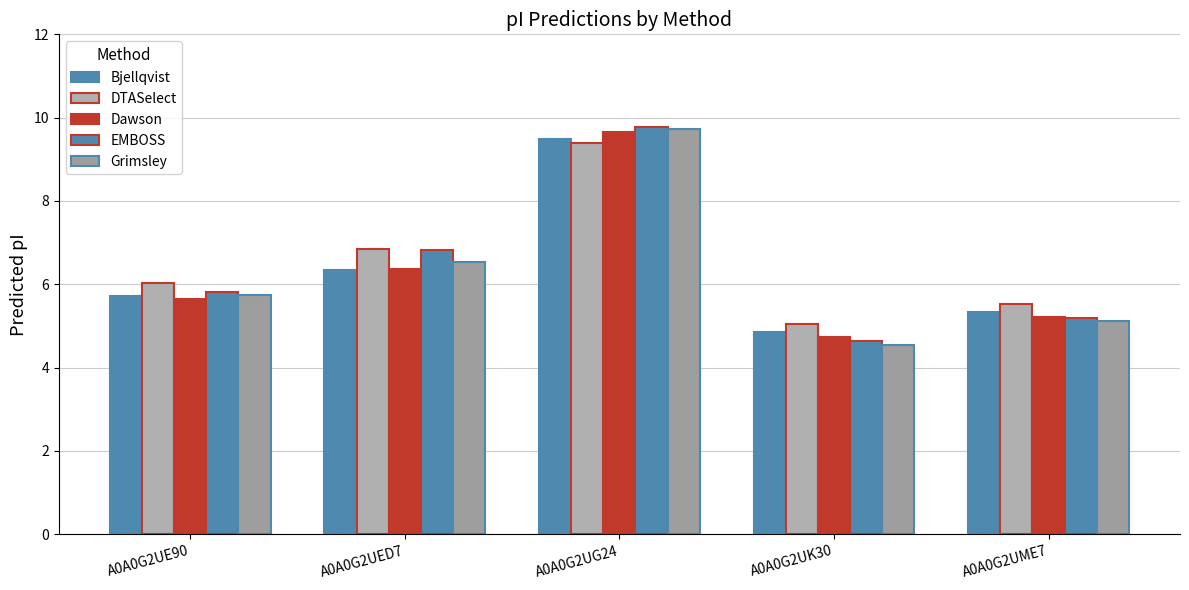

What is the sum of all EMBOSS values?

32.2